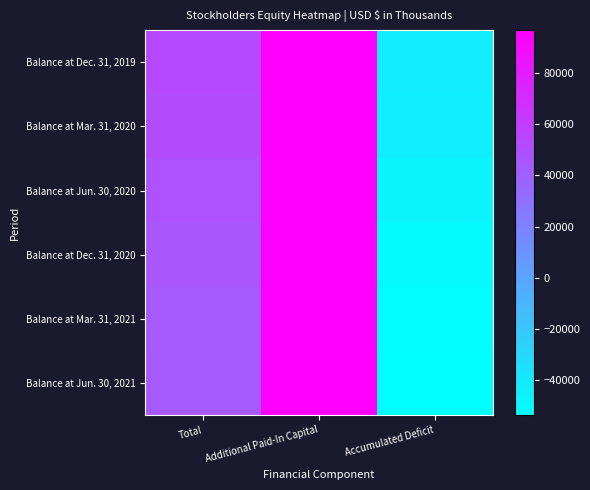

Reading left to right, extract all data points from this chart.

Balance at Dec. 31, 2019: Total=53435	Additional Paid-In Capital=96255	Accumulated Deficit=-43034
Balance at Mar. 31, 2020: Total=52408	Additional Paid-In Capital=96287	Accumulated Deficit=-44094
Balance at Jun. 30, 2020: Total=49051	Additional Paid-In Capital=96072	Accumulated Deficit=-47235
Balance at Dec. 31, 2020: Total=45670	Additional Paid-In Capital=96104	Accumulated Deficit=-50648
Balance at Mar. 31, 2021: Total=44365	Additional Paid-In Capital=96246	Accumulated Deficit=-52096
Balance at Jun. 30, 2021: Total=43287	Additional Paid-In Capital=96710	Accumulated Deficit=-53638